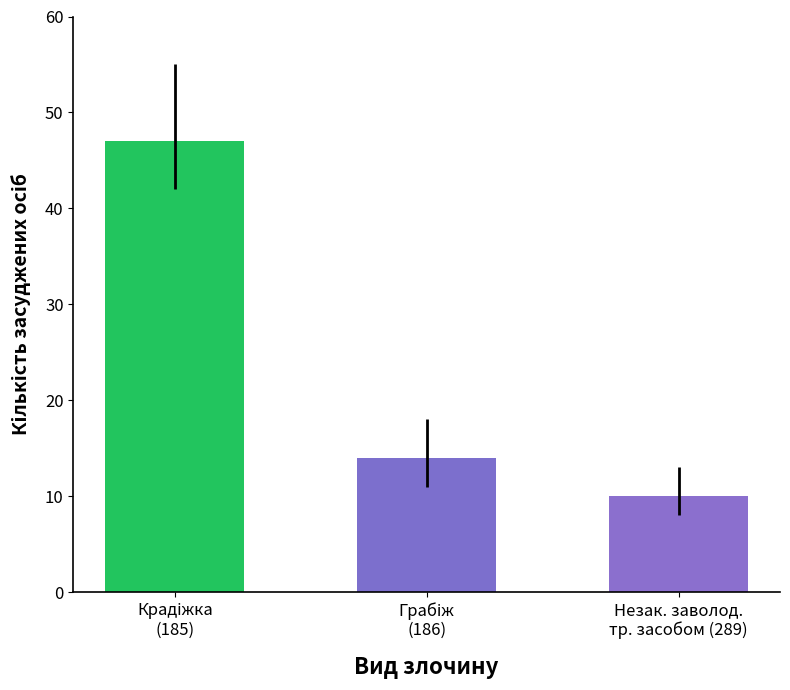

What is the value of the 3rd bar from the left?

10